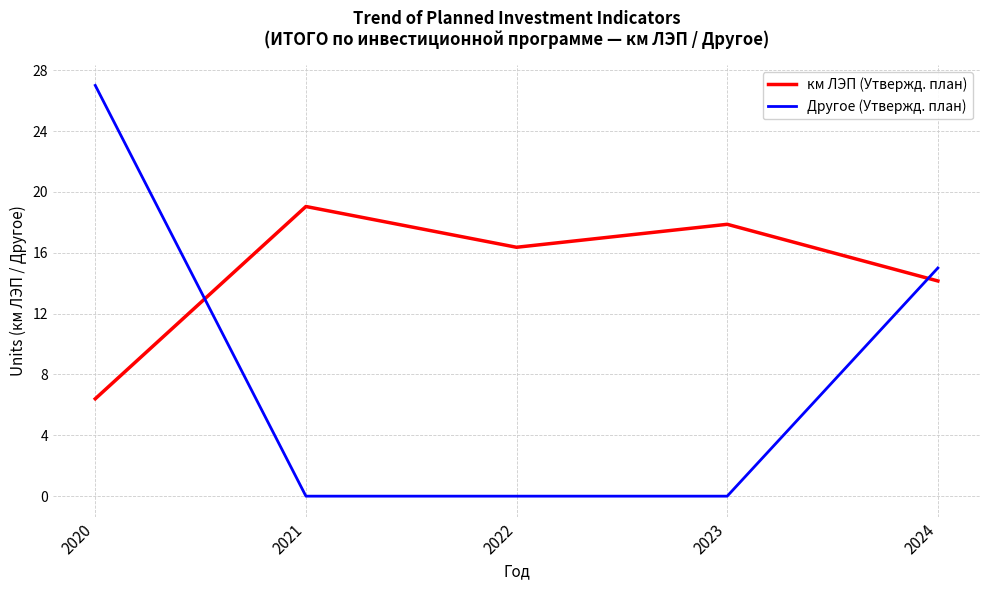

What is the sum of all Другое (Утвержд. план) values?

42.0